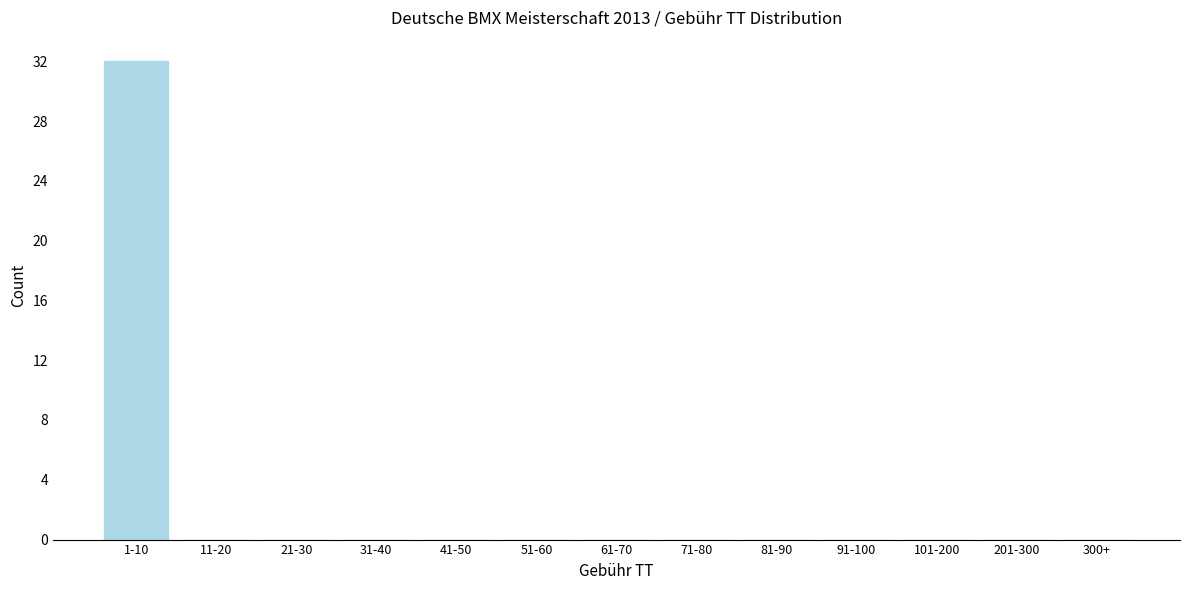

Reading right to left, list all the values displayed in this chart.

300+=0	201-300=0	101-200=0	91-100=0	81-90=0	71-80=0	61-70=0	51-60=0	41-50=0	31-40=0	21-30=0	11-20=0	1-10=32